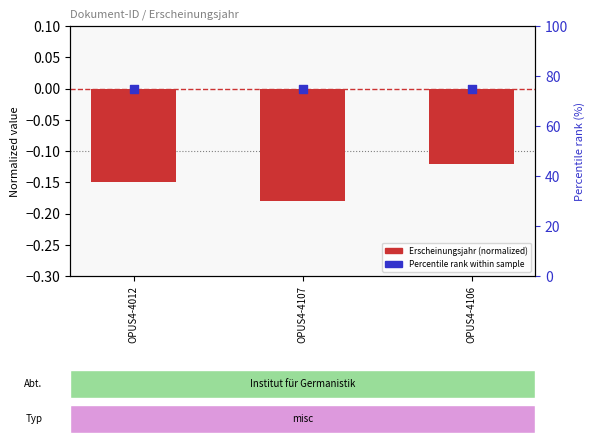

Which series has the largest total across all categories?

Percentile rank within sample